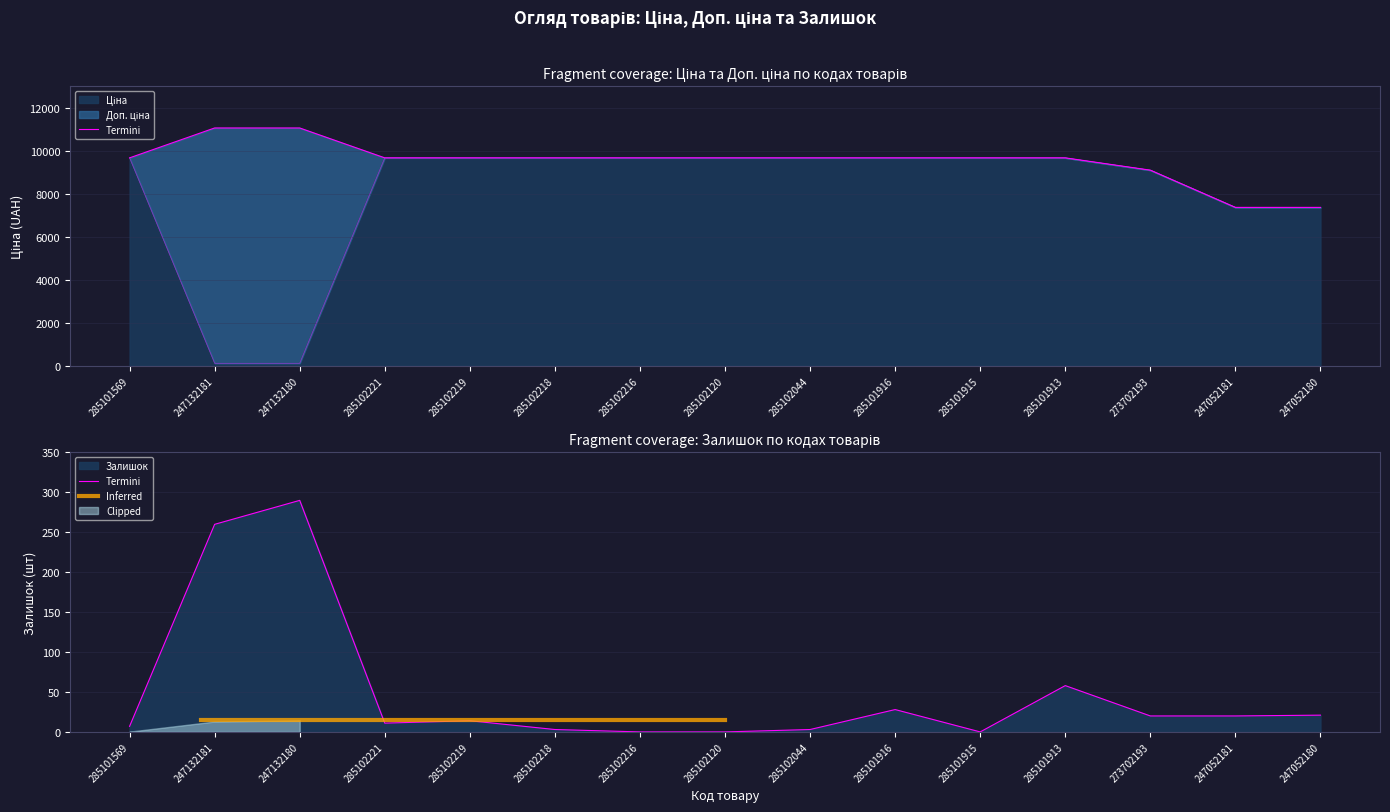

Which series has the largest range (max minus min)?

Ціна